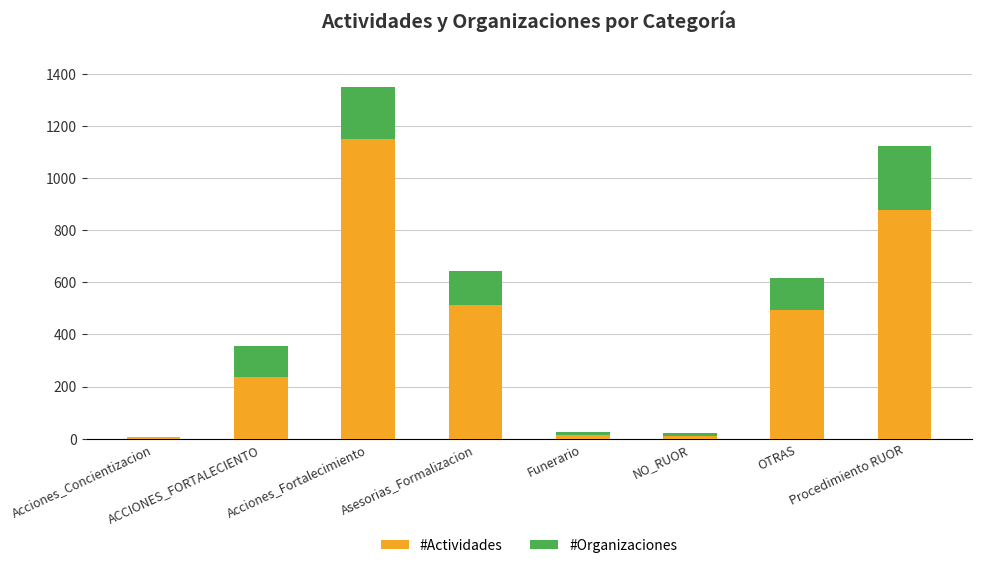

What is the sum of the #Actividades values at ACCIONES_FORTALECIENTO and Funerario?

250